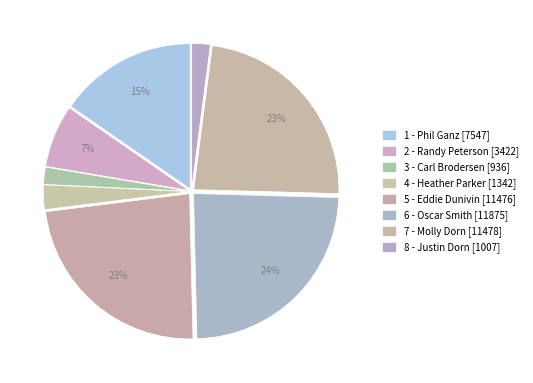

How many segments does this pie chart have?

8